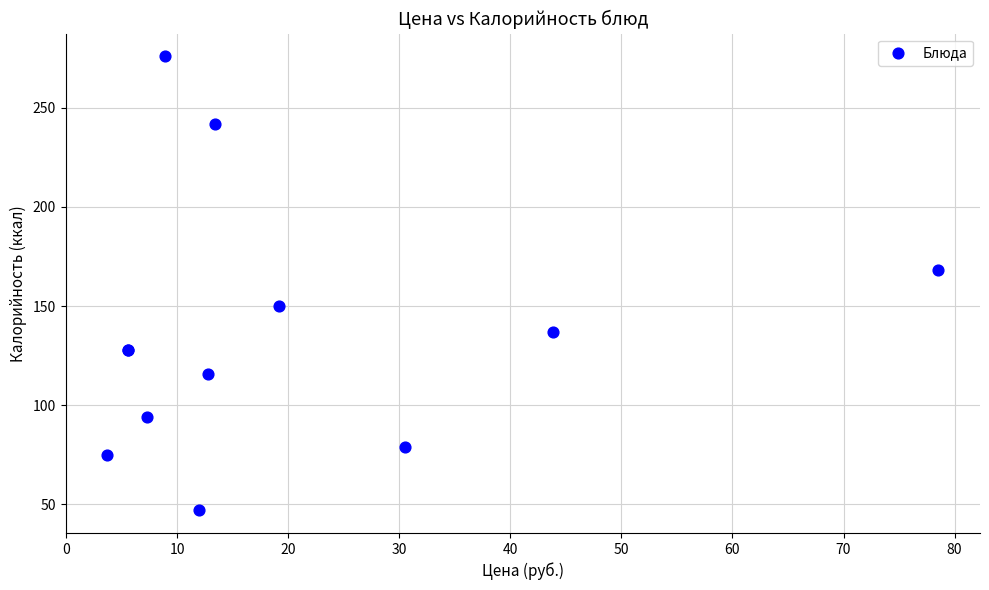

What Y value in the scatter plot is closest to 161?

168